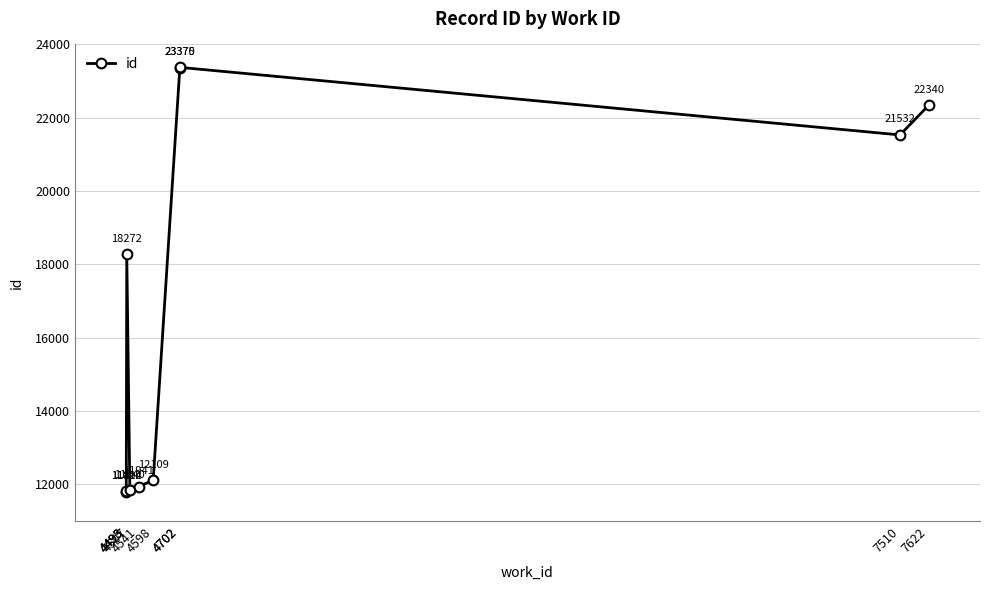

Where is the data nearest to the value 17589?

4495